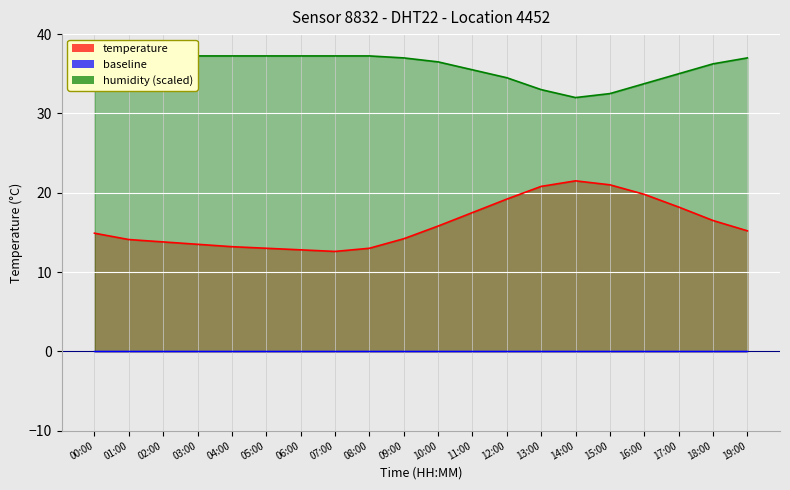

Between 07:00 and 10:00, which is larger?

10:00